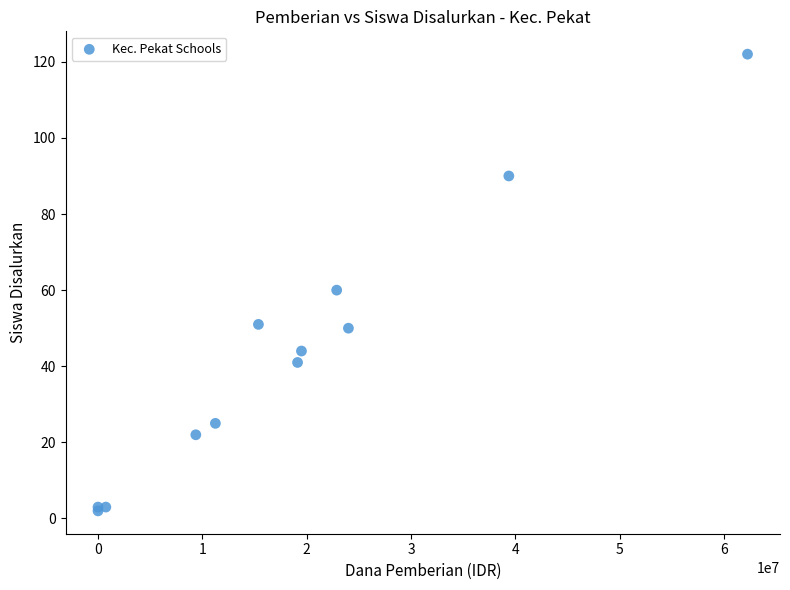

What Y value in the scatter plot is closest to 62?

60